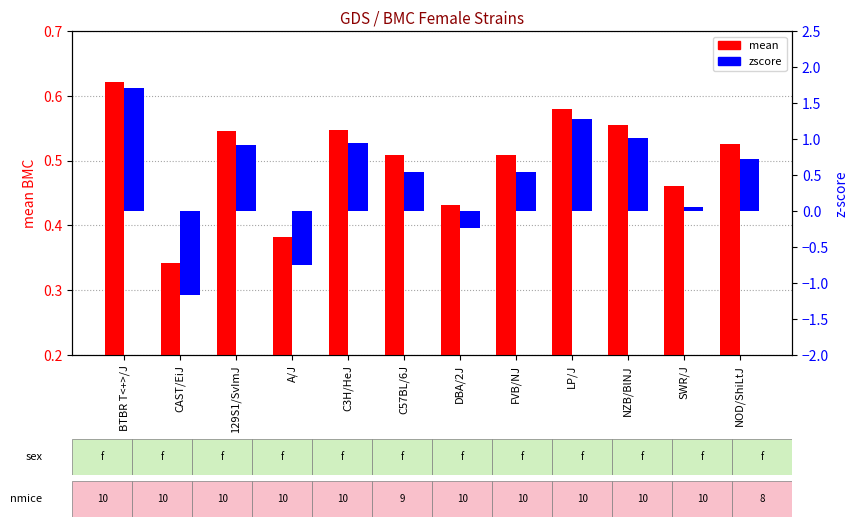

The value of mean (BMC) at CAST/EiJ is 0.3. True or false?

True